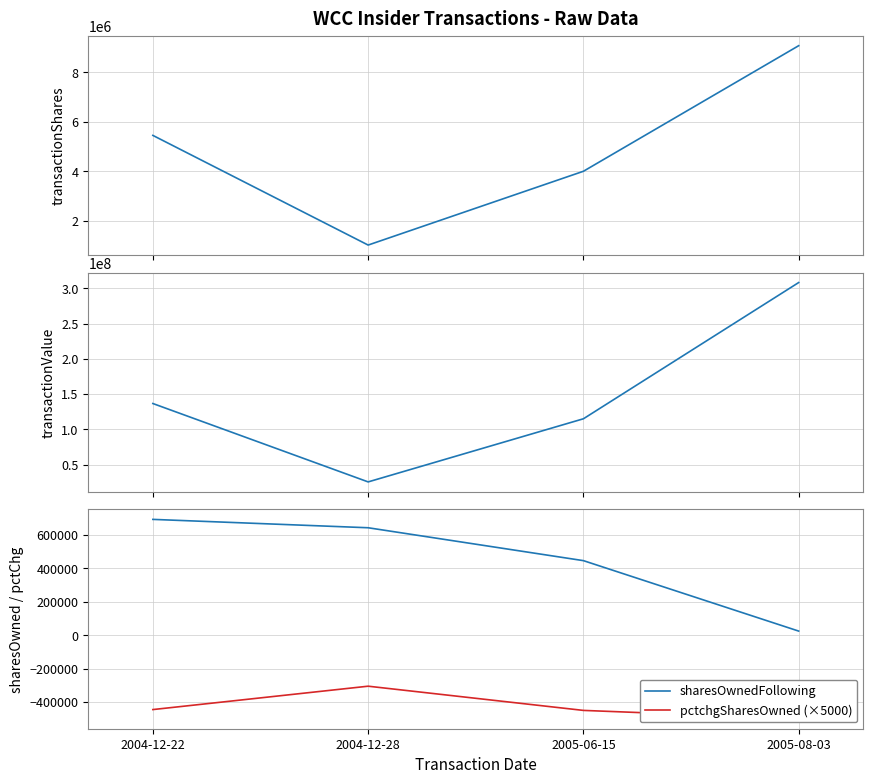

At which label does transactionShares first exceed 5450000?

2005-08-03